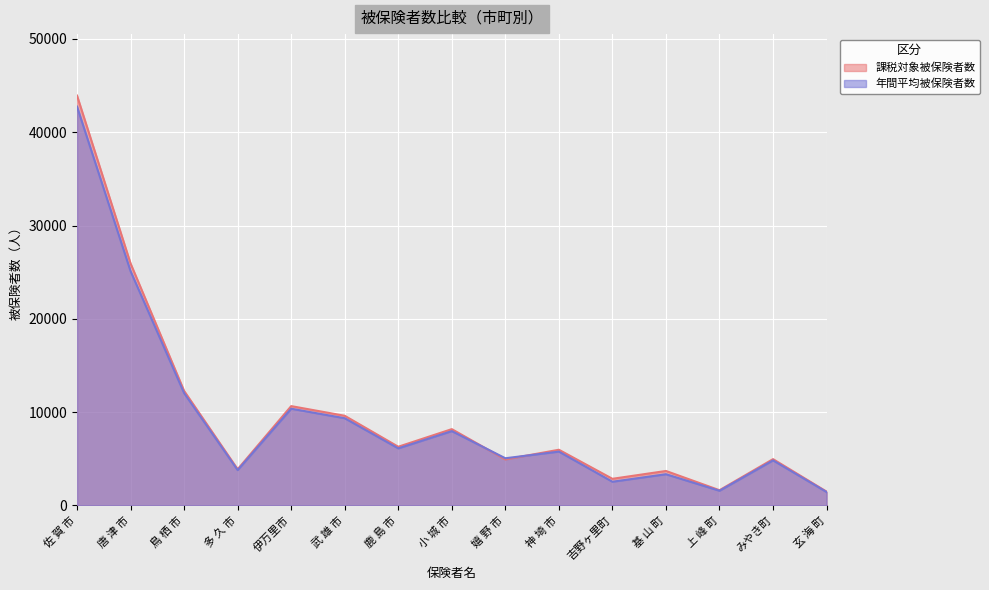

What position from the left is 多 久 市?

4